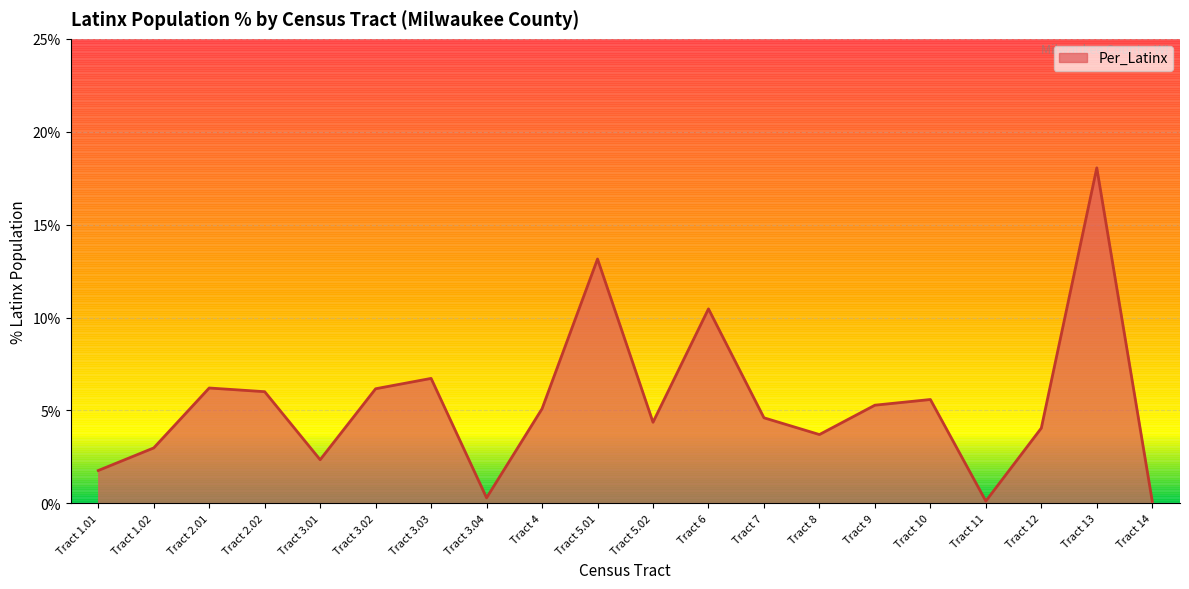

What is the difference between the second highest and second lowest values?

13.0